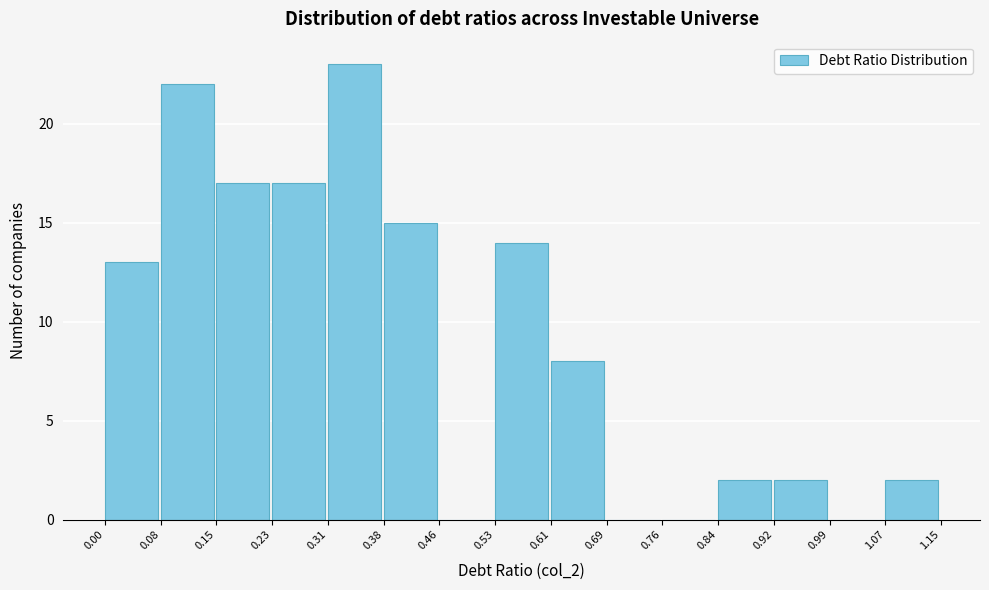

Over which range of the x-axis is the bar tallest?

0.31 to 0.38